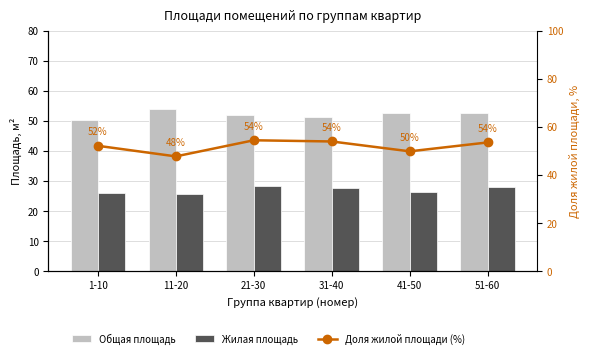

Which series has the largest total across all categories?

Общая площадь